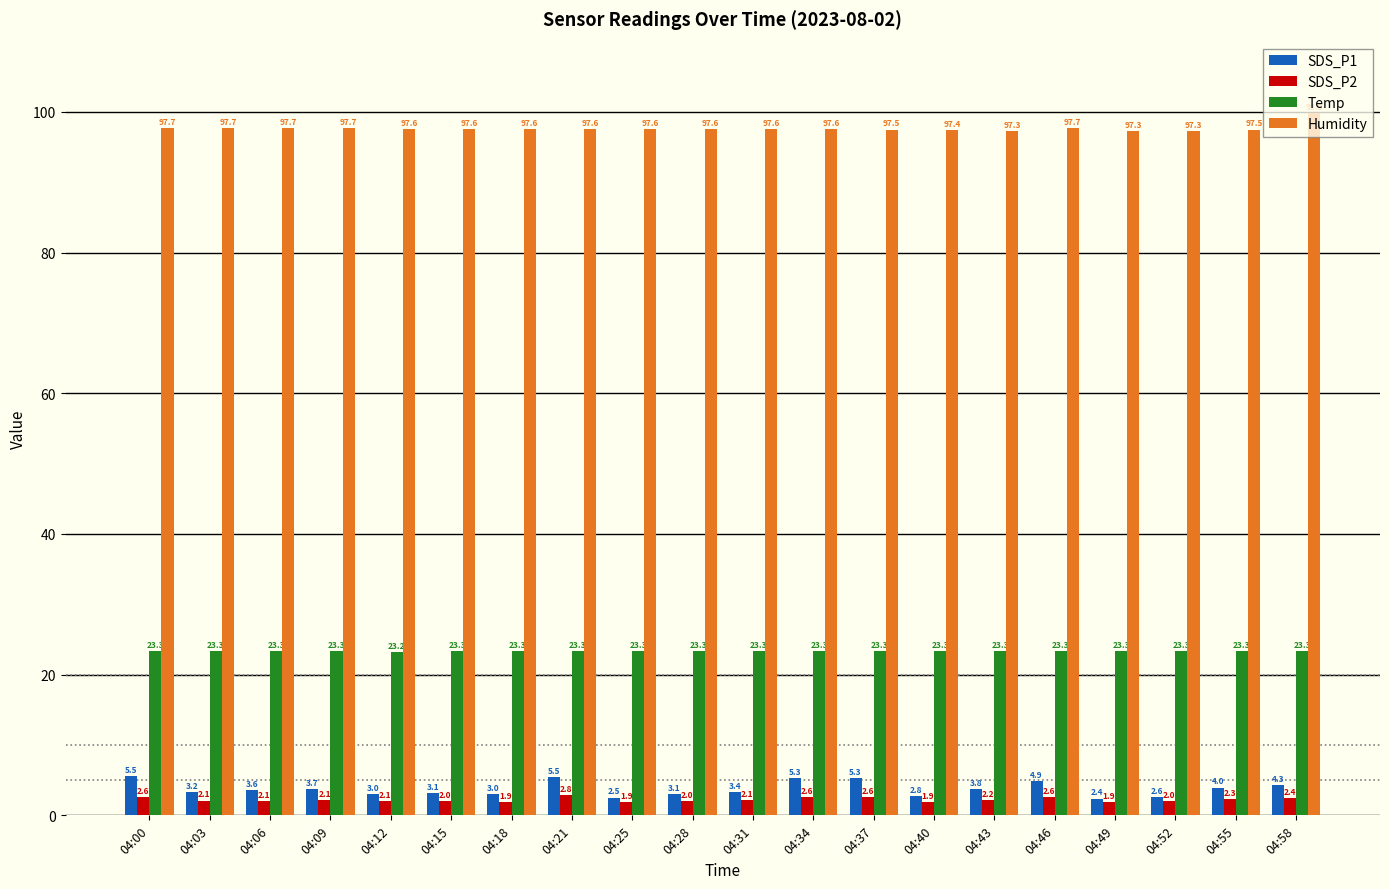

The Temp series shows 23.3 at 04:18. True or false?

True